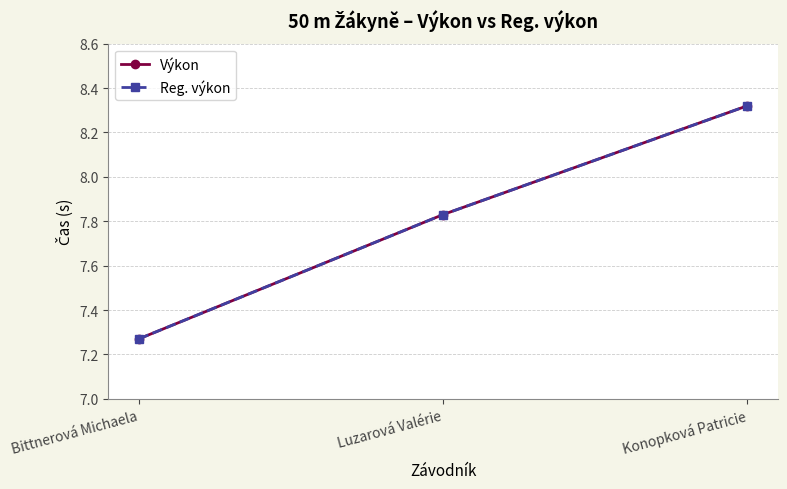

What is the sum of all Výkon values?

23.4